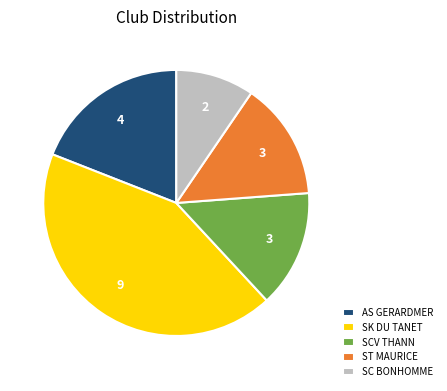

Count the number of slices in the pie.

5